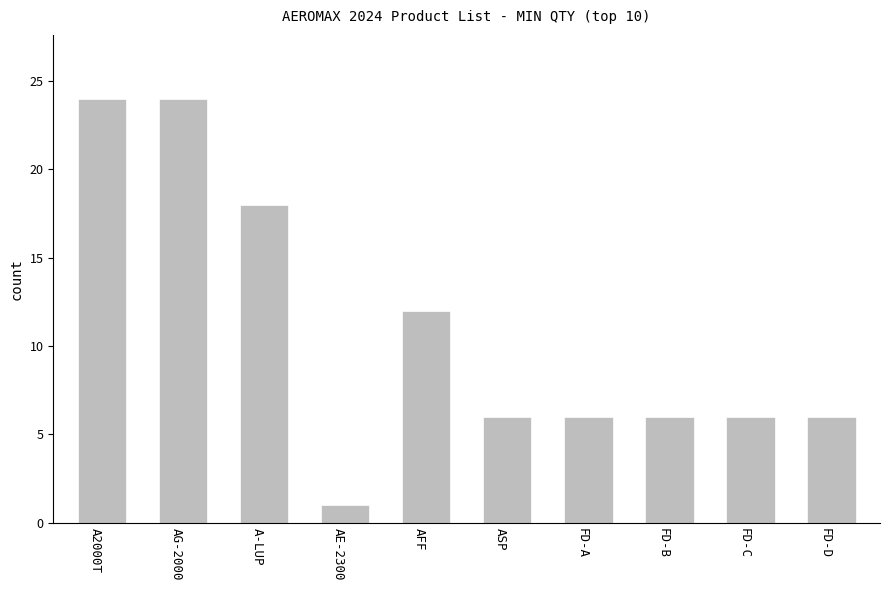

What is the change in value from AFF to FD-B?

-6